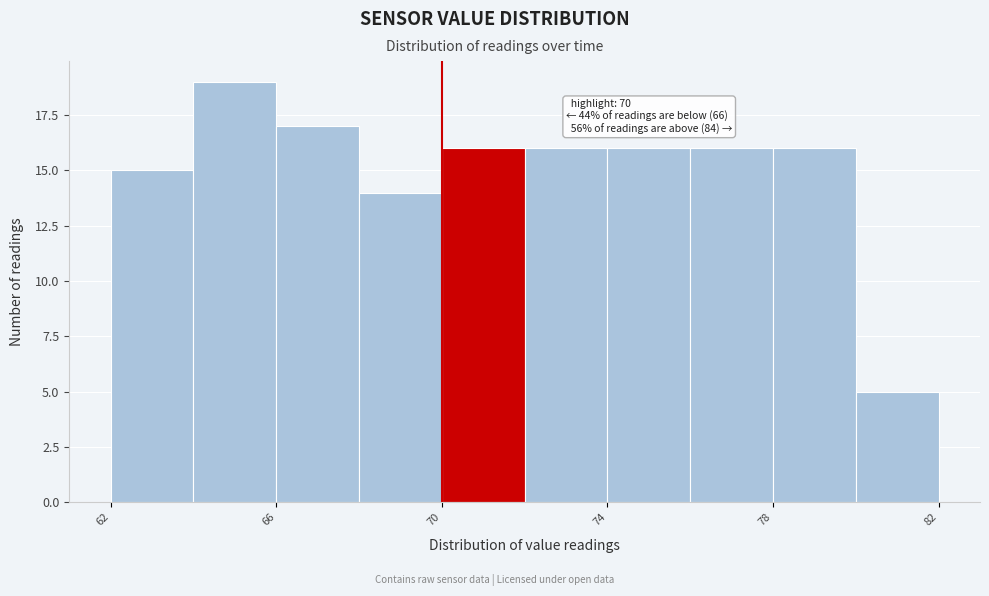

Over which range of the x-axis is the bar tallest?

64 to 66